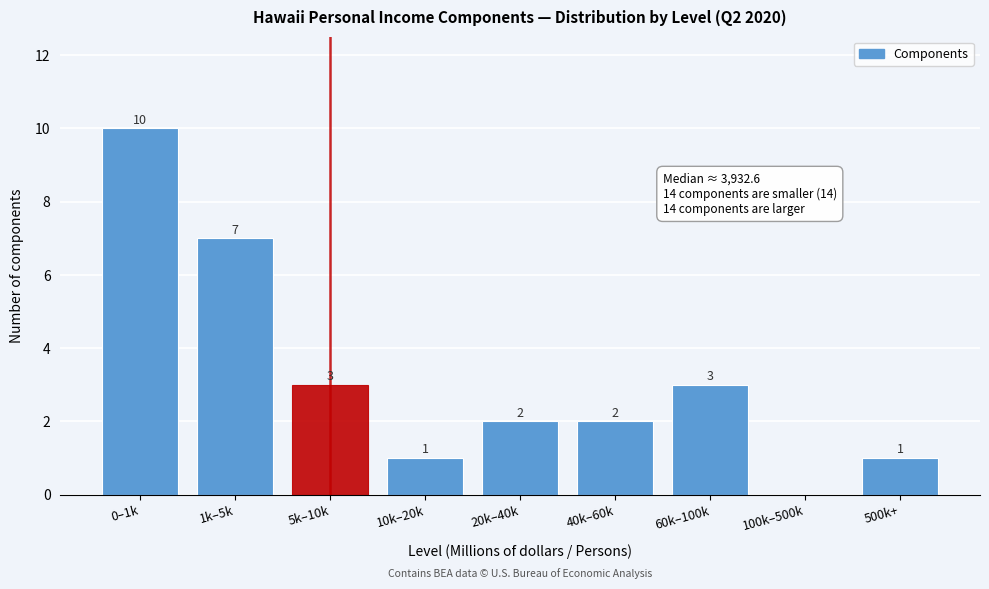

Reading left to right, extract all data points from this chart.

0–1k=10	1k–5k=7	5k–10k=3	10k–20k=1	20k–40k=2	40k–60k=2	60k–100k=3	100k–500k=0	500k+=1